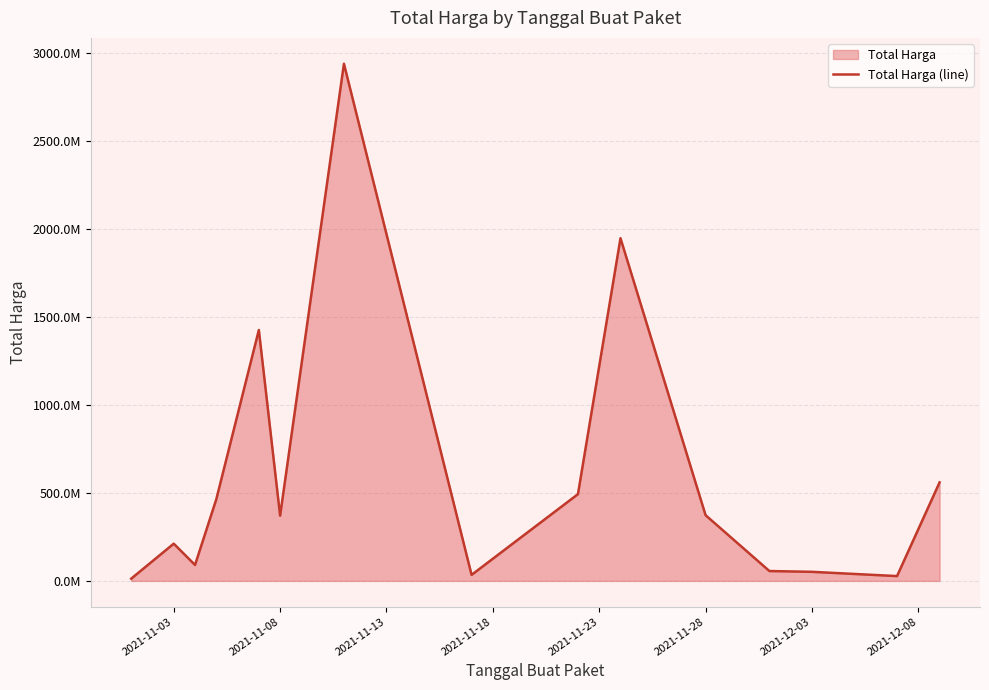

What is the maximum value shown in the chart?

2938933240